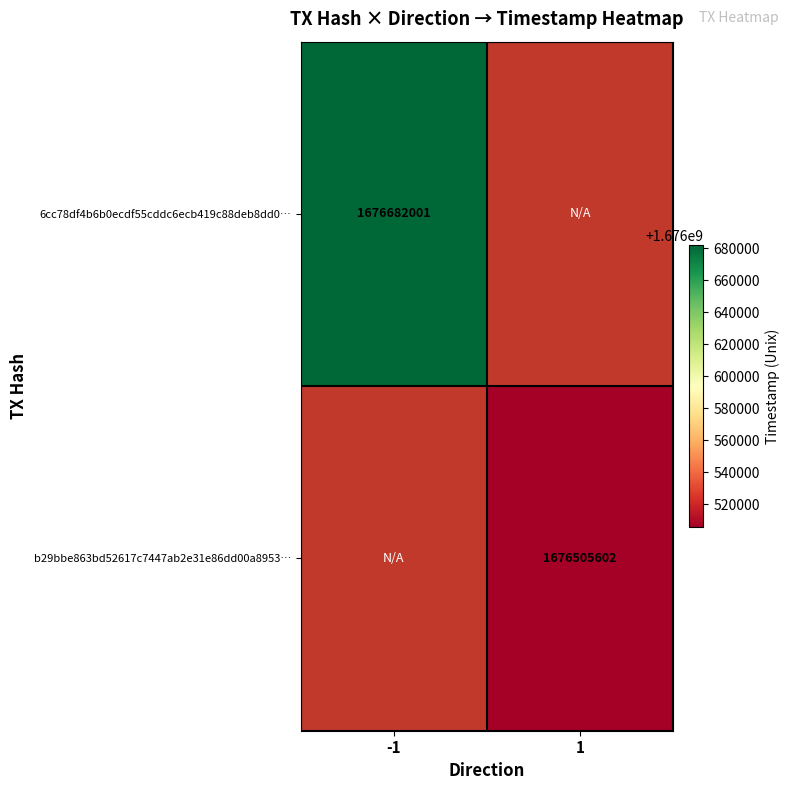

True or false: b29bbe863bd52617c7447ab2e31e86dd00a8953… has a value of 1676505602 at 1.

True